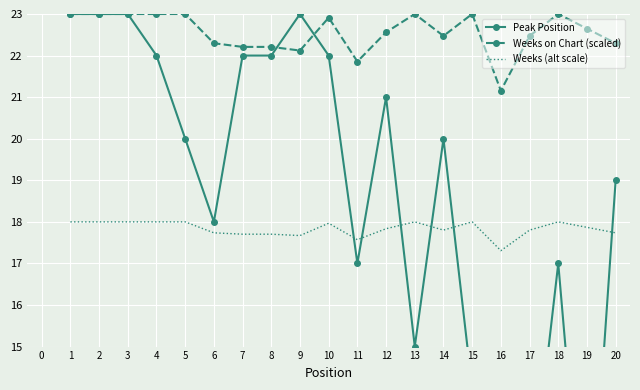

What is the lowest value of the Weeks (alt scale) series?

17.3